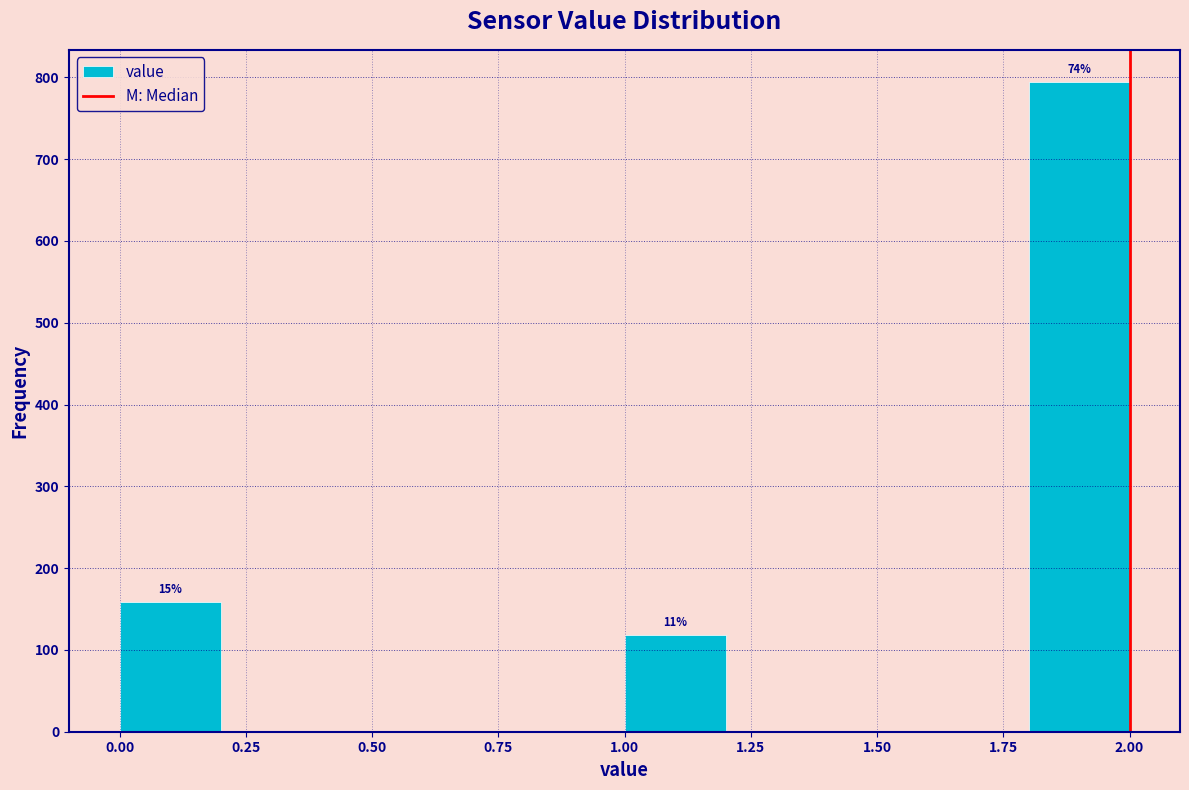

Which range on the x-axis has the tallest bar?

1.8 to 2.0